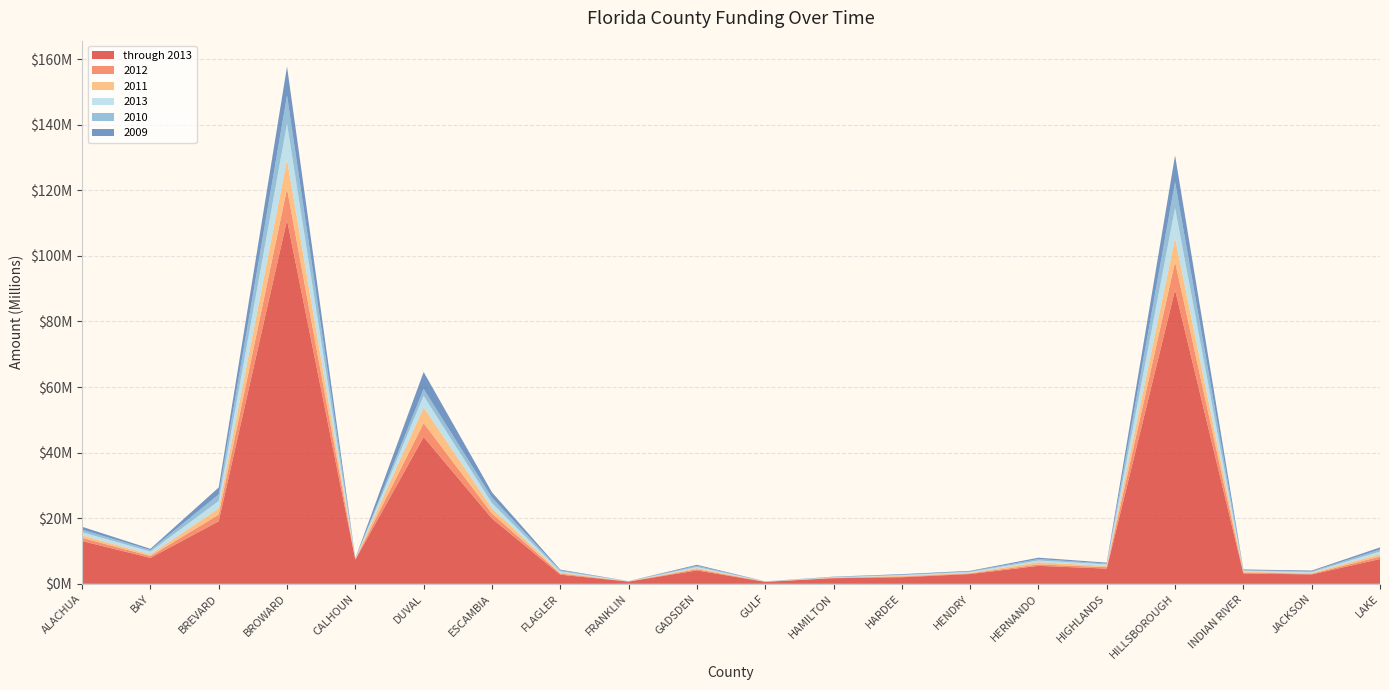

Reading right to left, transcribe all the data shown in this chart.

through 2013: 7559122	2860326	3172997	89613103	4636477	5477498	2978653	2010282	1707579	597426	4089501	677387	2792836	19910505	44748427	7366550	110902843	19077828	7902207	13047488
2012: 734008	207691	277298	8556246	438207	444132	211936	207459	102636	32554	364359	26952	335871	1517516	4239417	106864	9569385	2033953	540234	981846
2011: 733974	249242	207967	7284103	357012	678222	187047	208759	90040	23028	340389	26765	287320	1591027	4757585	85091	8915225	1921833	474661	760785
2013: 819504	241027	331734	9161630	489769	495265	232373	218415	99726	49597	329905	58652	382685	1607874	3547336	132657	10946882	2226821	914238	936075
2010: 647308	239754	160298	7943497	261142	453687	171892	116305	95122	25420	352619	21092	290576	1657653	2126517	72594	8604130	2005712	474587	782684
2009: 604499	247313	231887	8064417	279692	415712	180814	194715	87302	24768	318418	23965	243593	1618687	5174912	62153	8797490	2113721	368661	892300